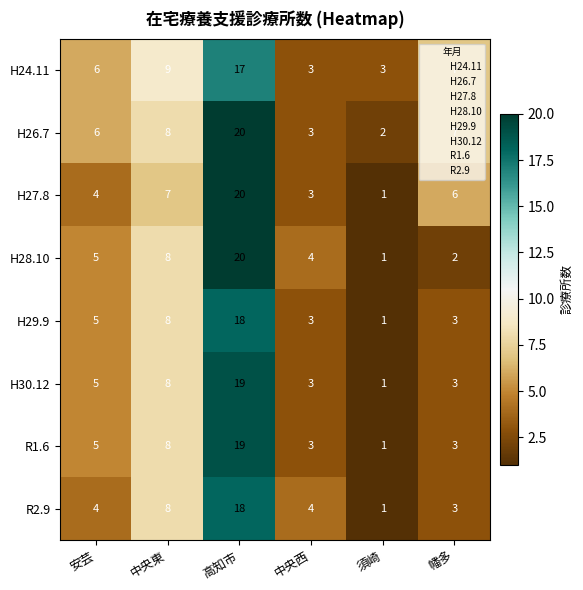

True or false: H26.7 has a value of 7 at 幡多.

True